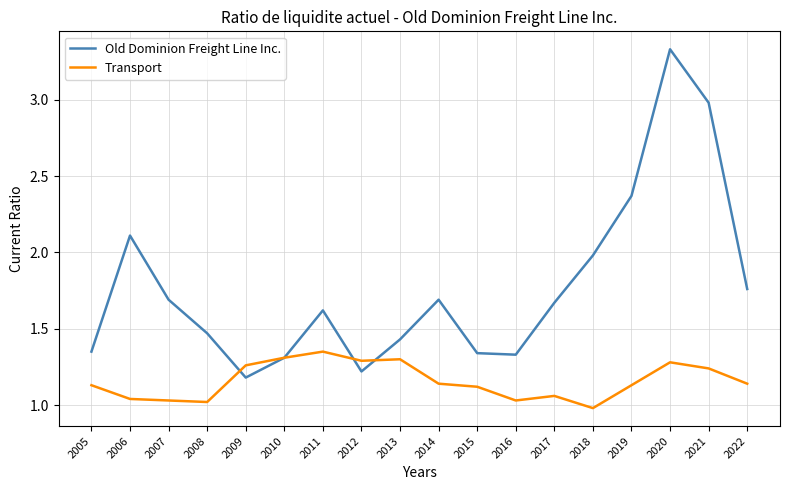

True or false: Transport has a value of 1.3 at 2009.

True